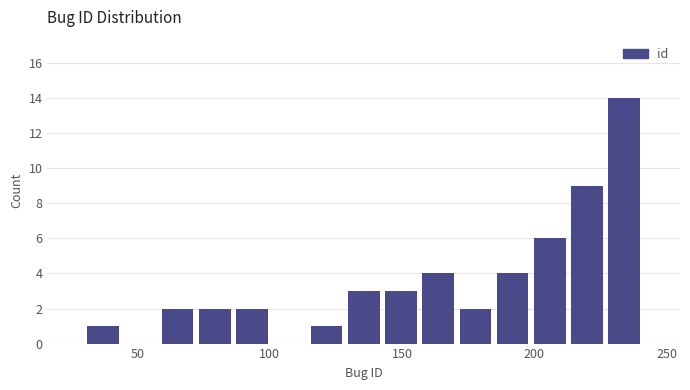

Around what value on the x-axis is the tallest bar? Give the approximate position of its centre, as read against the axis.

235